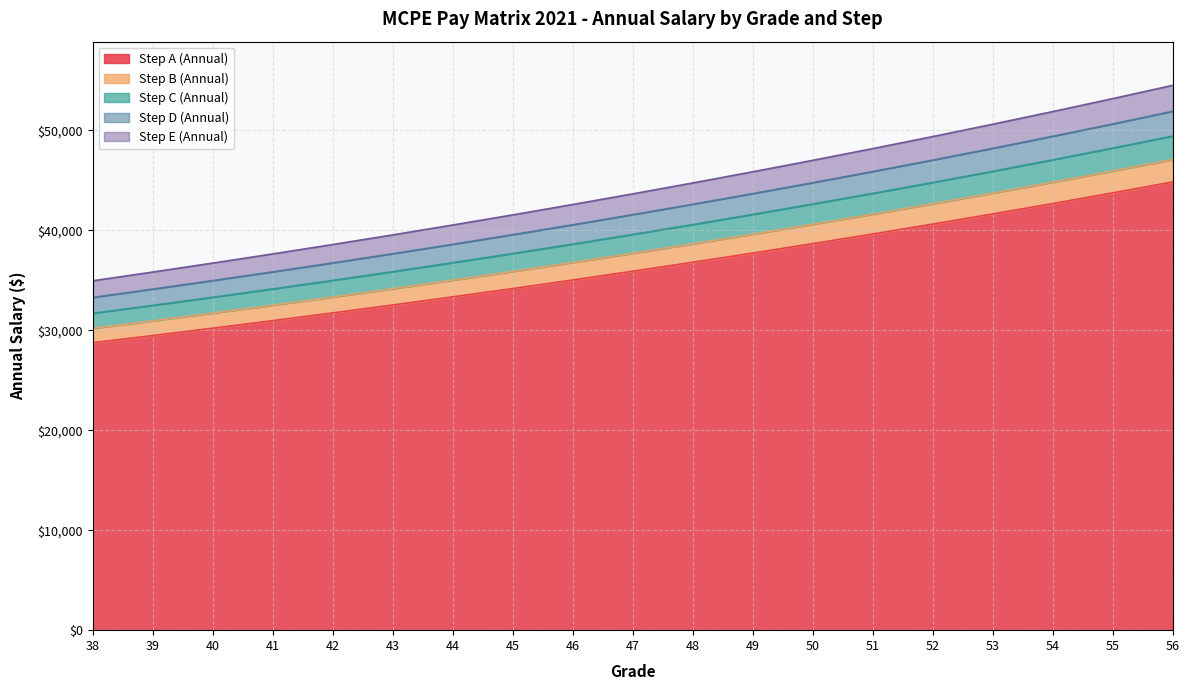

What is the maximum value for Step A (Annual)?

44859.1